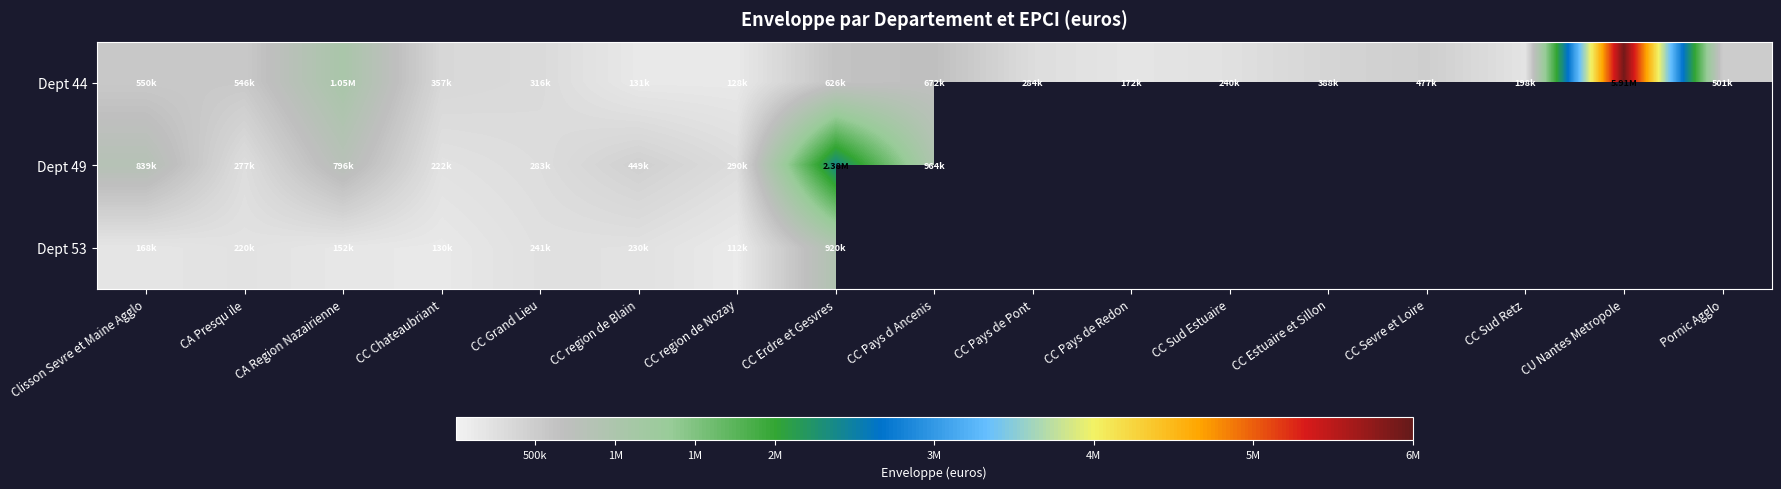

The Dept 44 series shows 219797.9 at CC region de Blain. True or false?

False